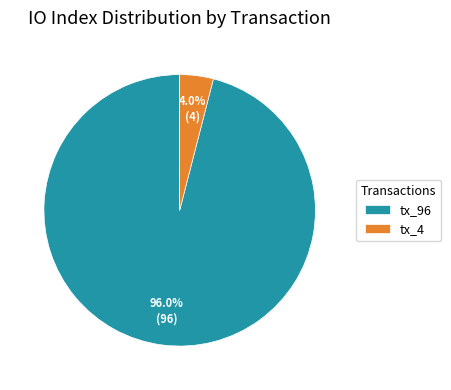

To the nearest percent, what percentage of the pie is tx_4?

4%